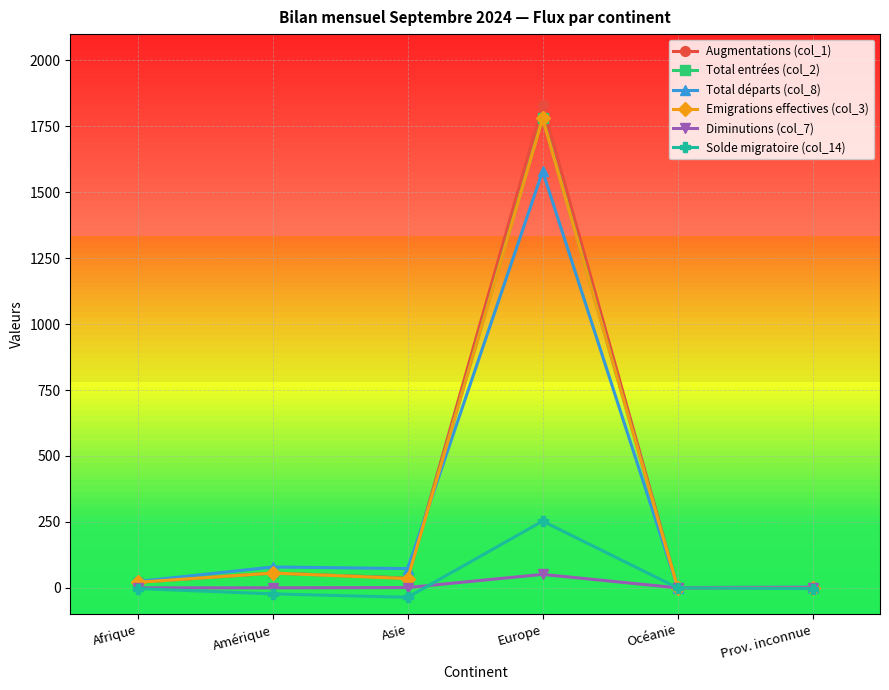

What is the total value across all series at Afrique?

84